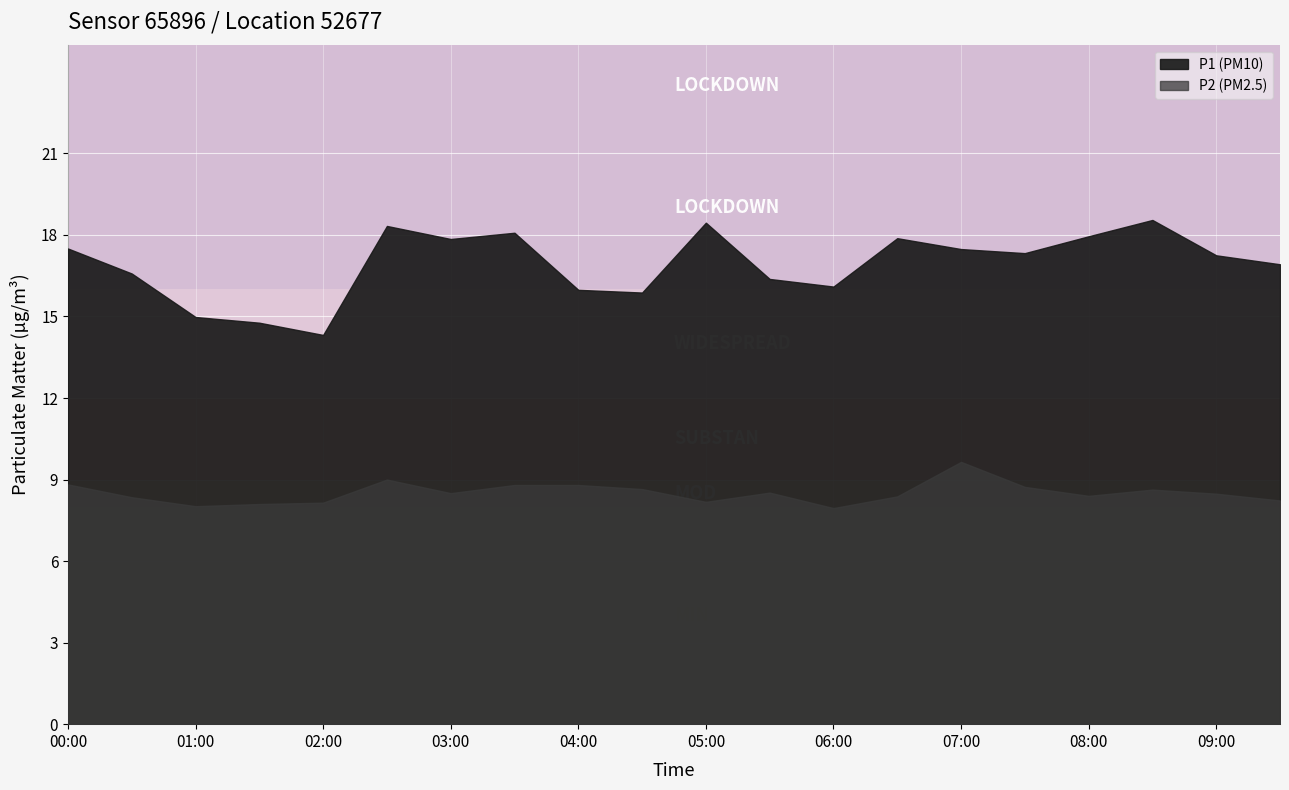

The value of P2 at 04:00 is 2.8. True or false?

False